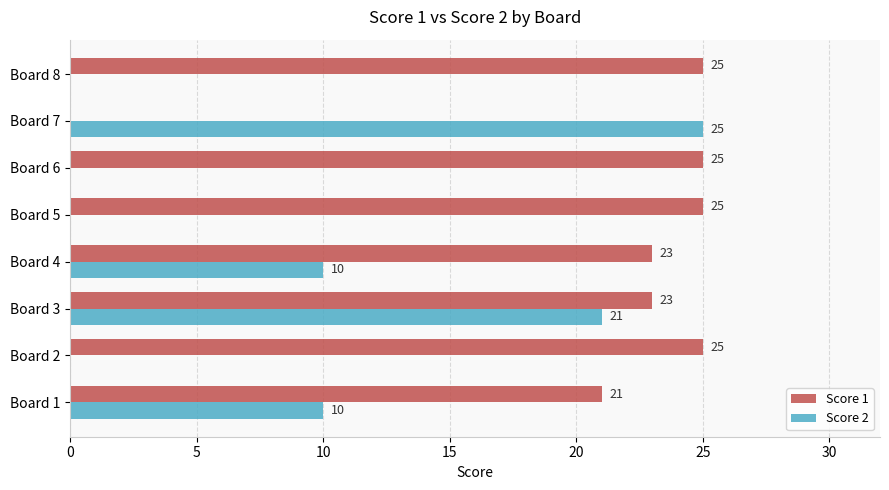

How many series are shown in this chart?

2